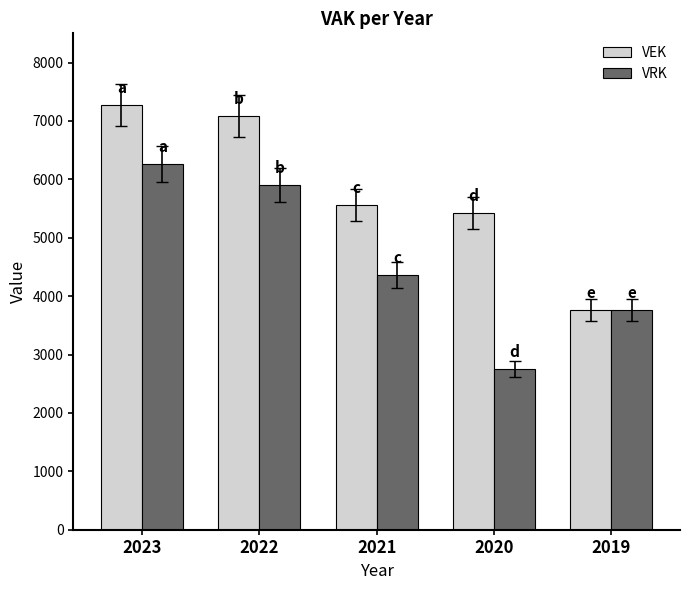

What is the minimum value for VEK?

3763